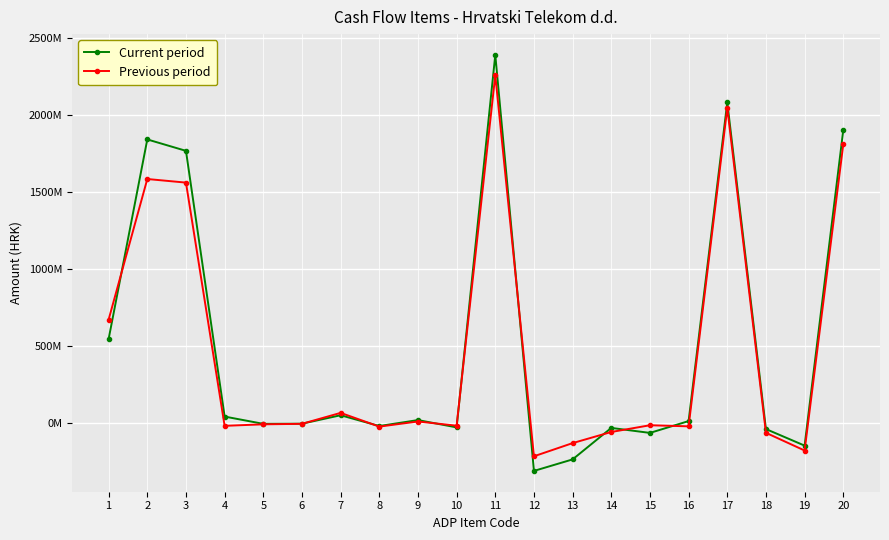

What is the average value of the Previous period series?

465047398